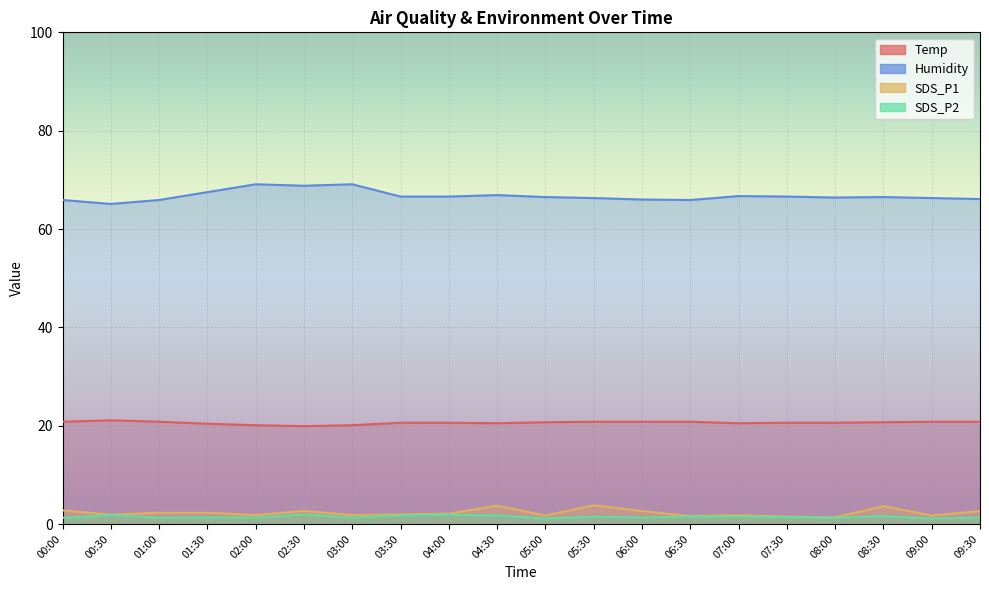

At which category is the sum across all series the highest?

02:30